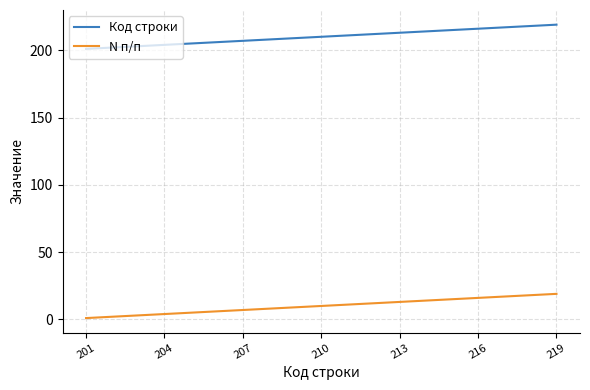

True or false: Код строки and N п/п intersect in this chart.

False